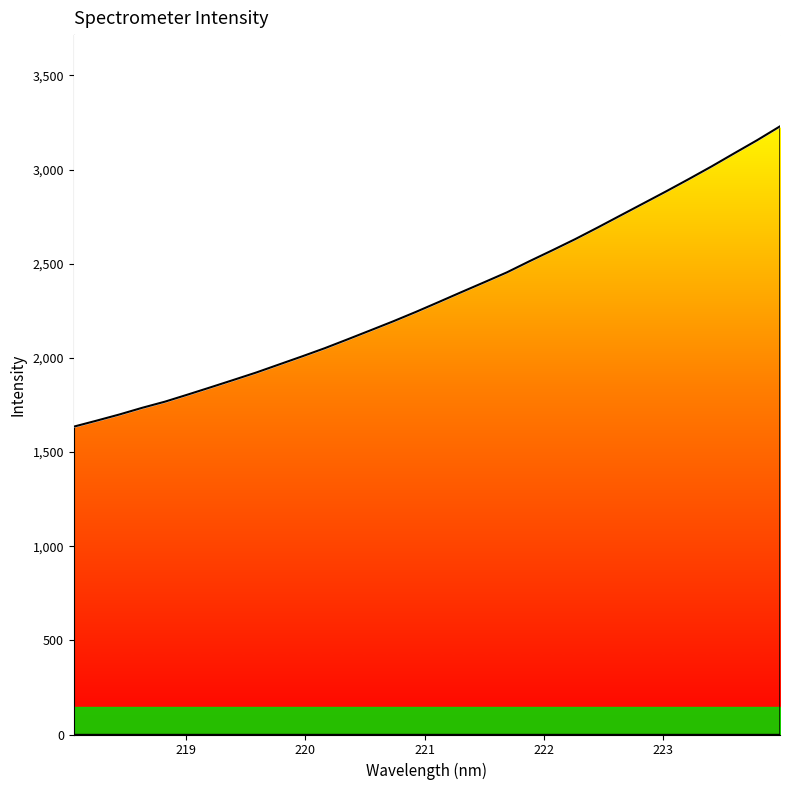

How many values exceed 2295?

16